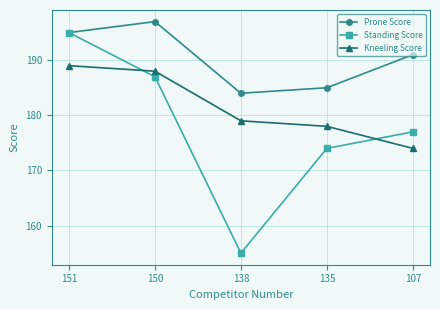

How many lines are shown in the chart?

3